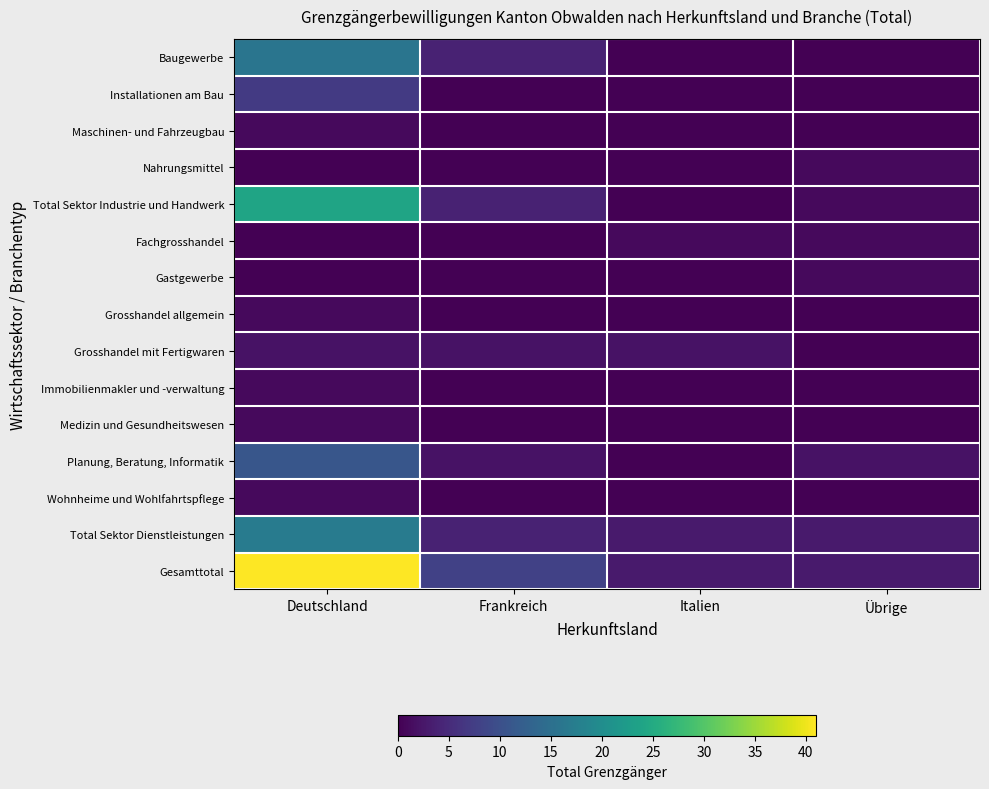

Rank the series at Übrige from highest to lowest value.

Total Sektor Dienstleistungen, Gesamttotal, Planung, Beratung, Informatik, Nahrungsmittel, Total Sektor Industrie und Handwerk, Fachgrosshandel, Gastgewerbe, Baugewerbe, Installationen am Bau, Maschinen- und Fahrzeugbau, Grosshandel allgemein, Grosshandel mit Fertigwaren, Immobilienmakler und -verwaltung, Medizin und Gesundheitswesen, Wohnheime und Wohlfahrtspflege